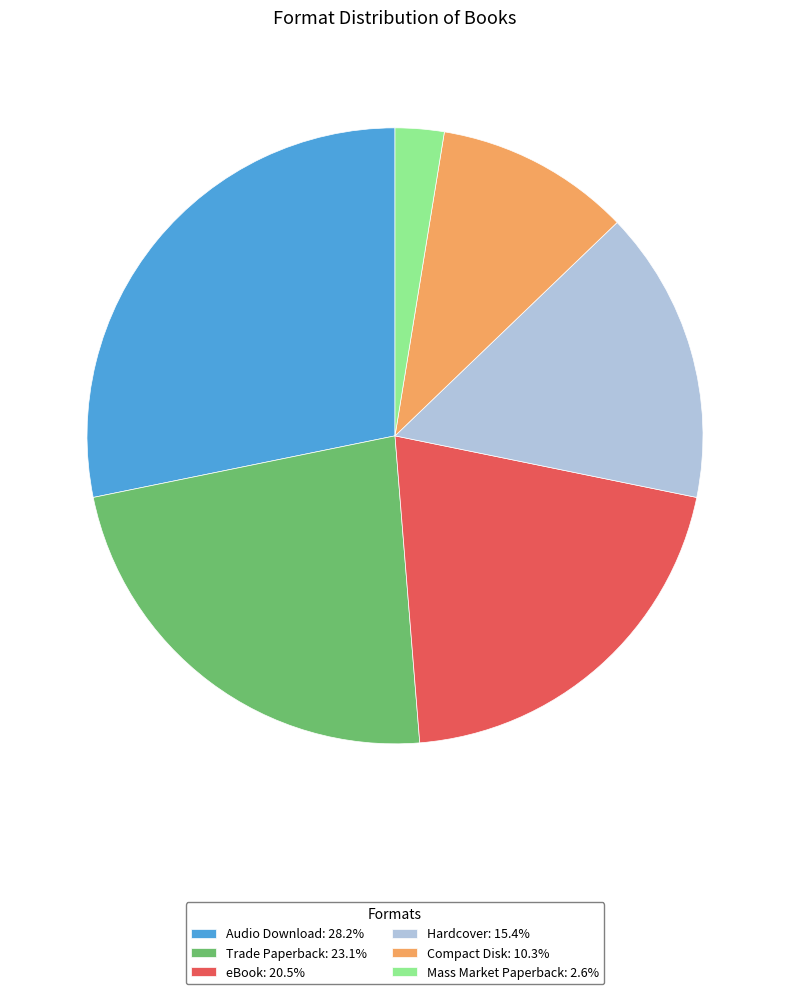

Combined, do Trade Paperback: 23.1% and Compact Disk: 10.3% account for over 50%?

No